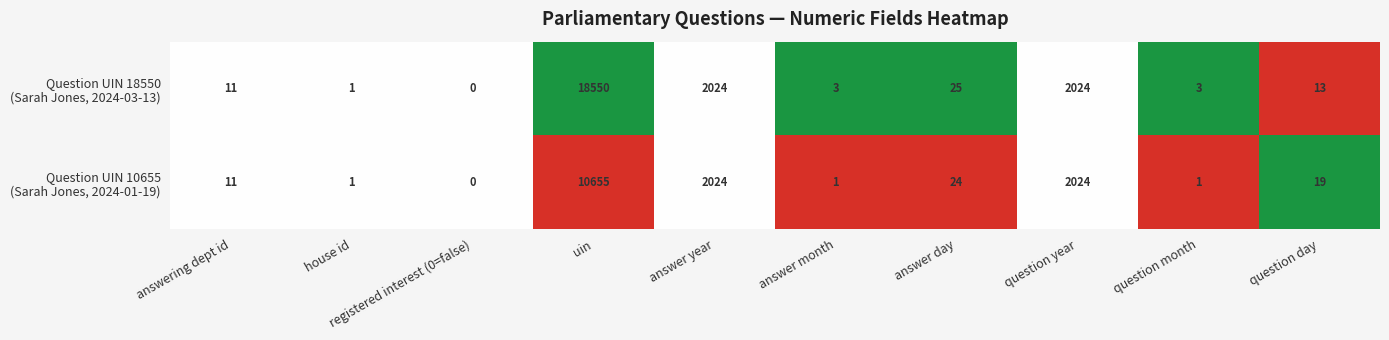

At which category does the chart reach its minimum across all series?

registered interest (0=false)